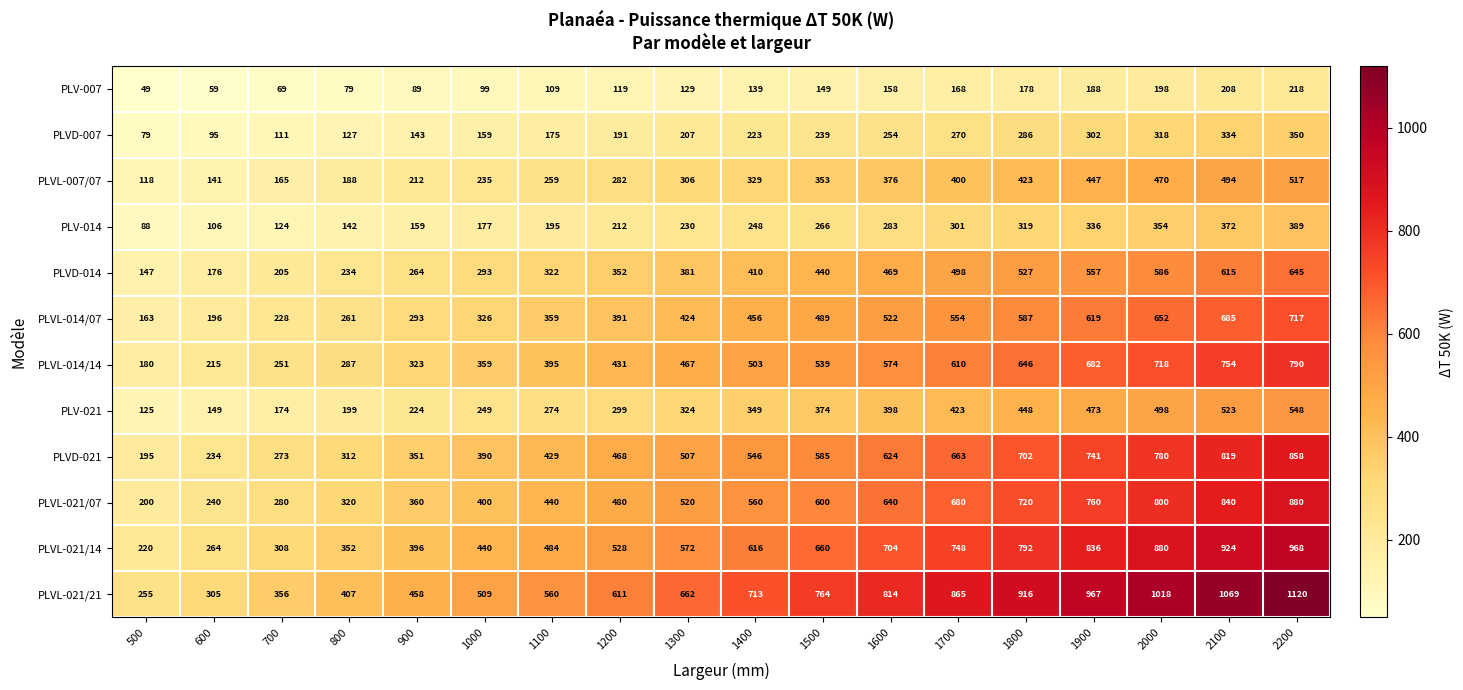

At which label is PLVD-021 closest to 526?

1300